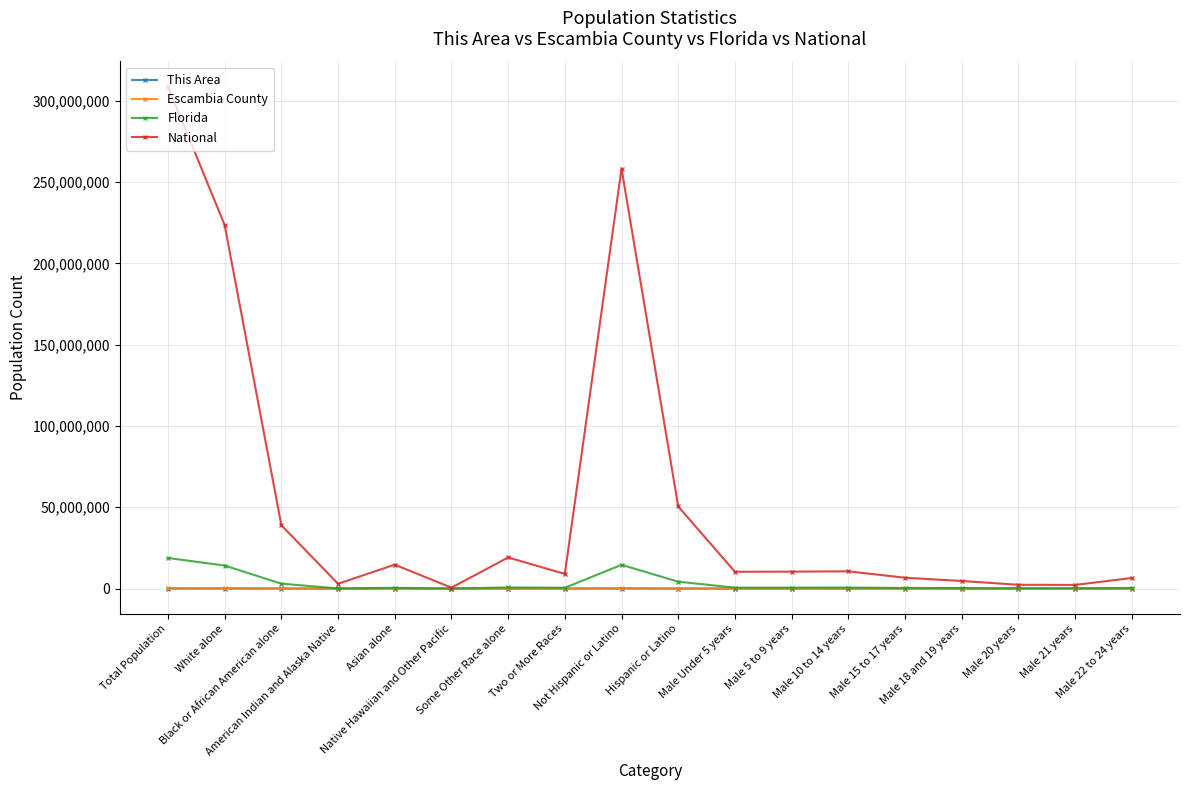

At which category does National reach its first local valley?

American Indian and Alaska Native